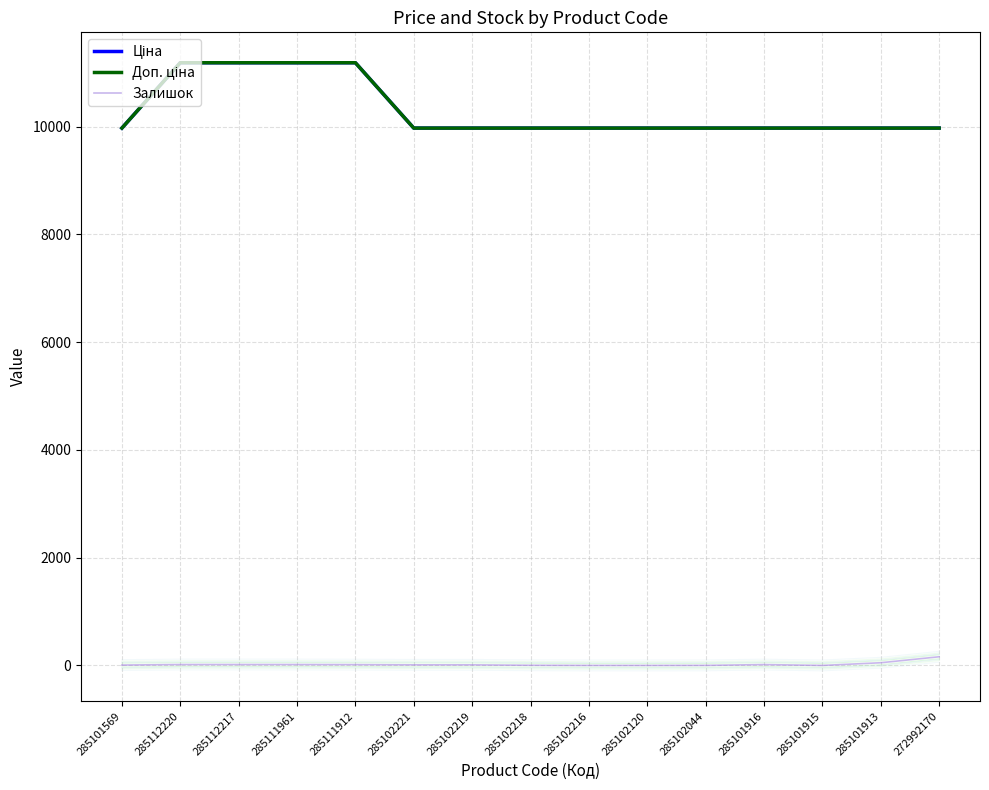

What is the sum of all Залишок values?

326.0